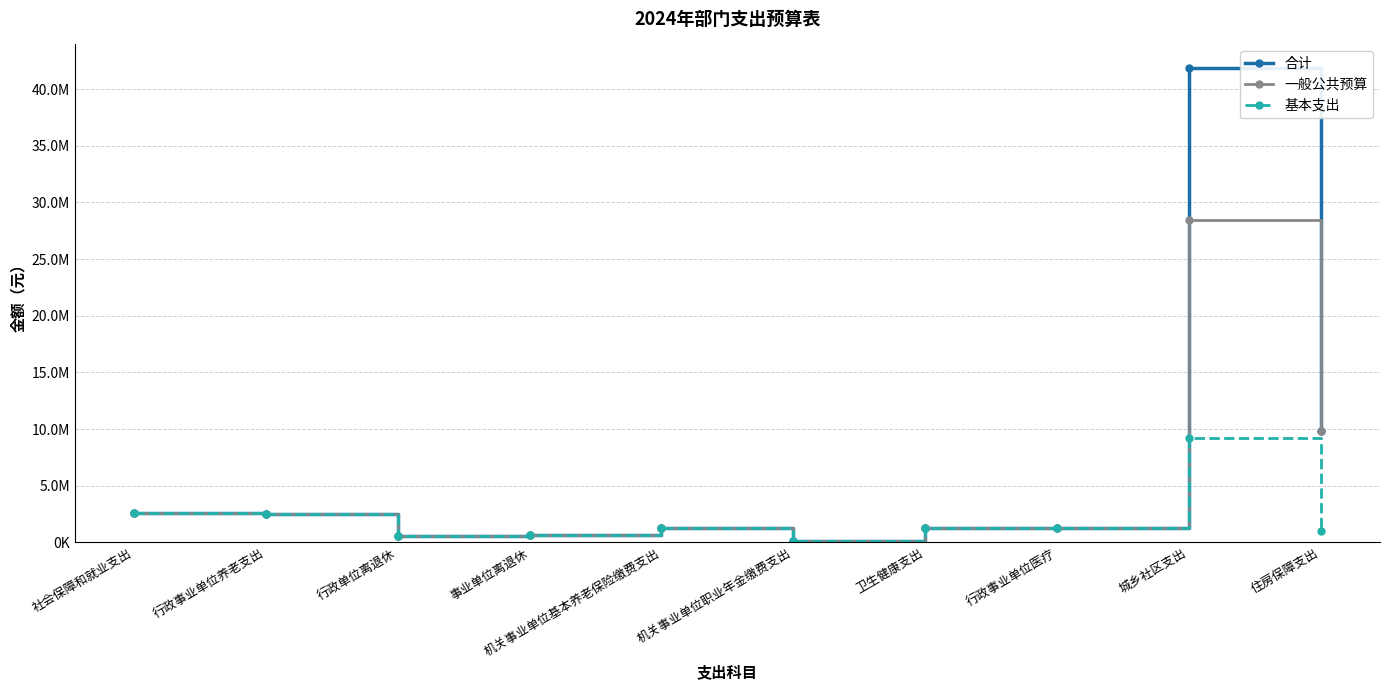

Is it true that 合计 equals 2566145.3 at 社会保障和就业支出?

True